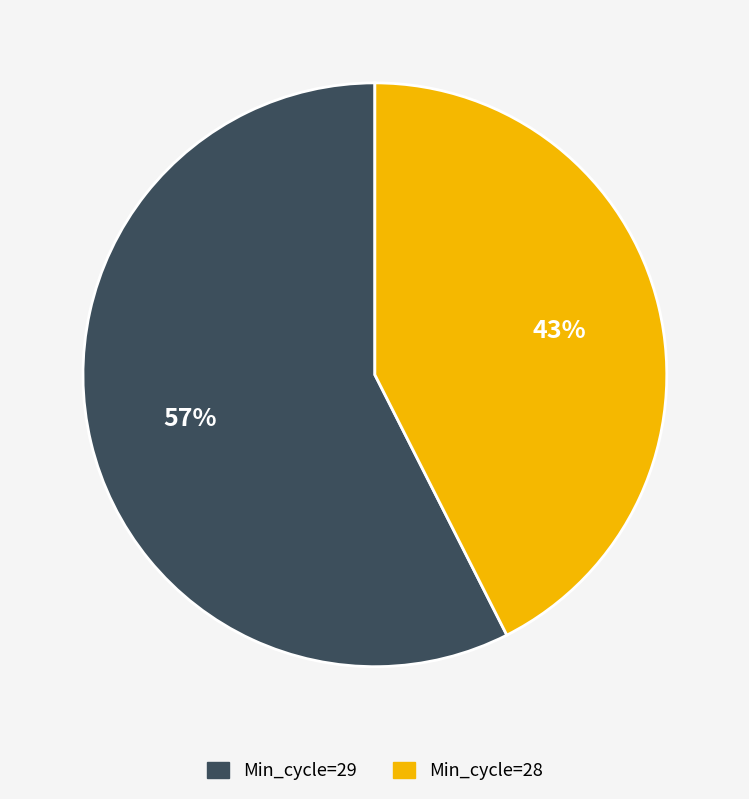

To the nearest percent, what is the average slice percentage?

50%